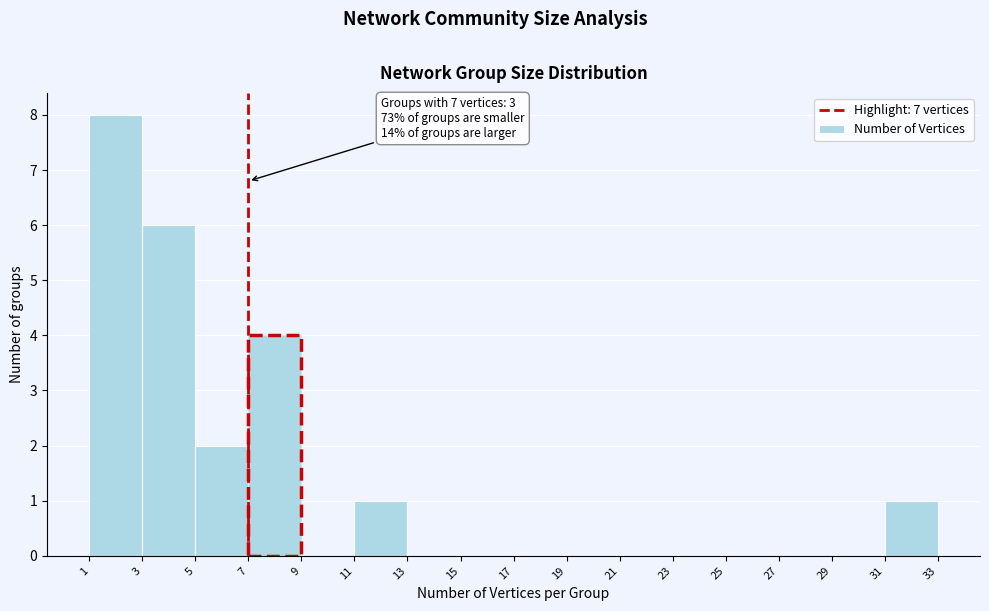

Which range on the x-axis has the tallest bar?

1 to 3